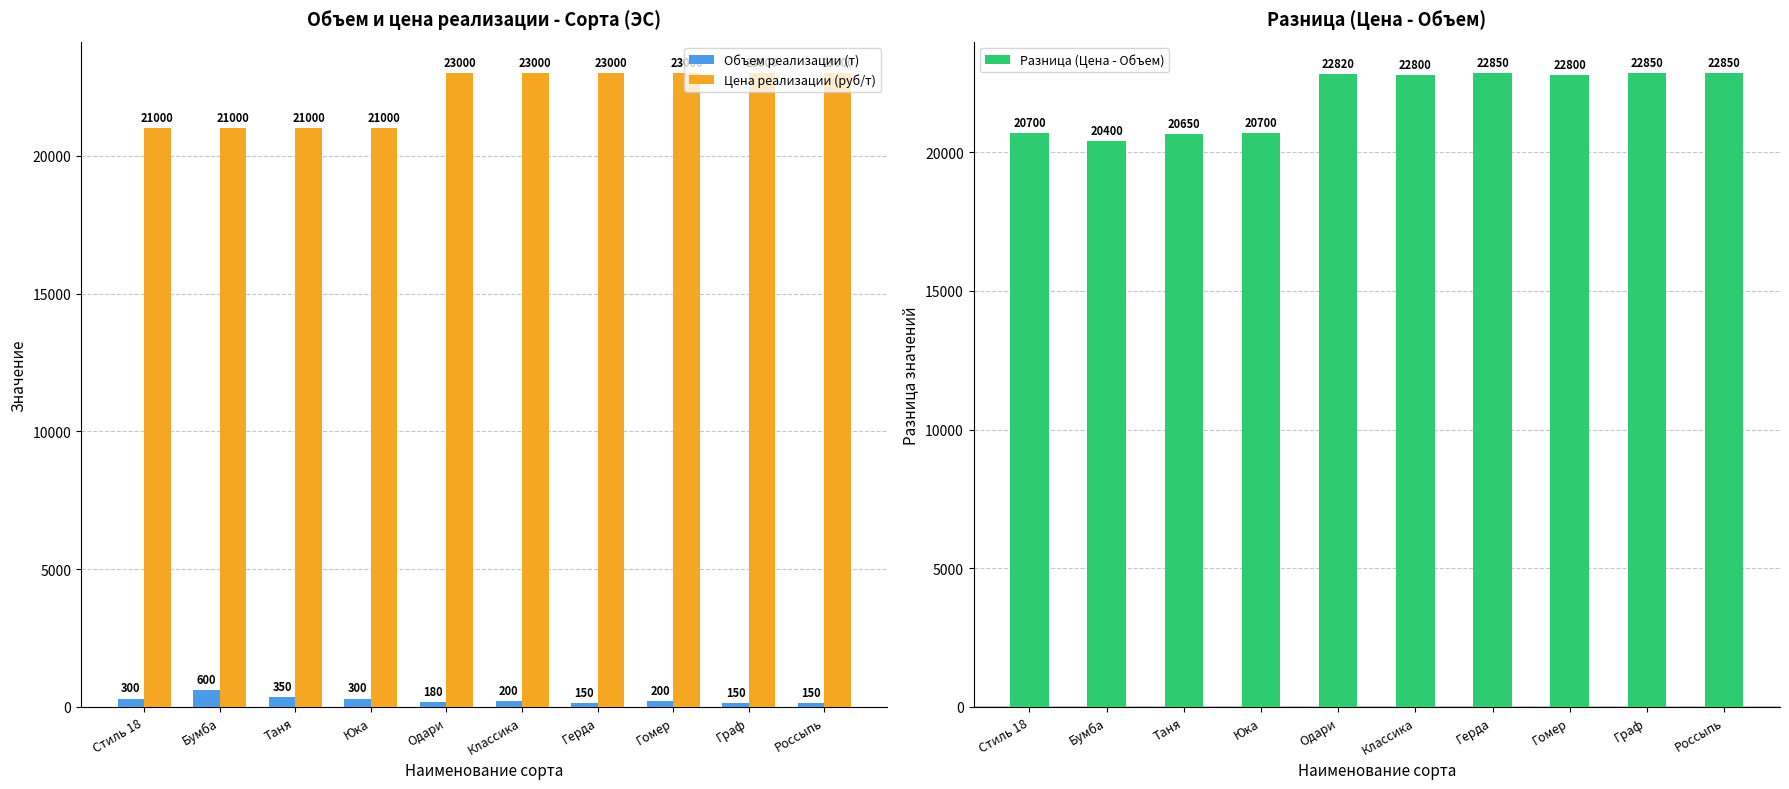

What is the spread (max minus min) of values at Стиль 18?

20700